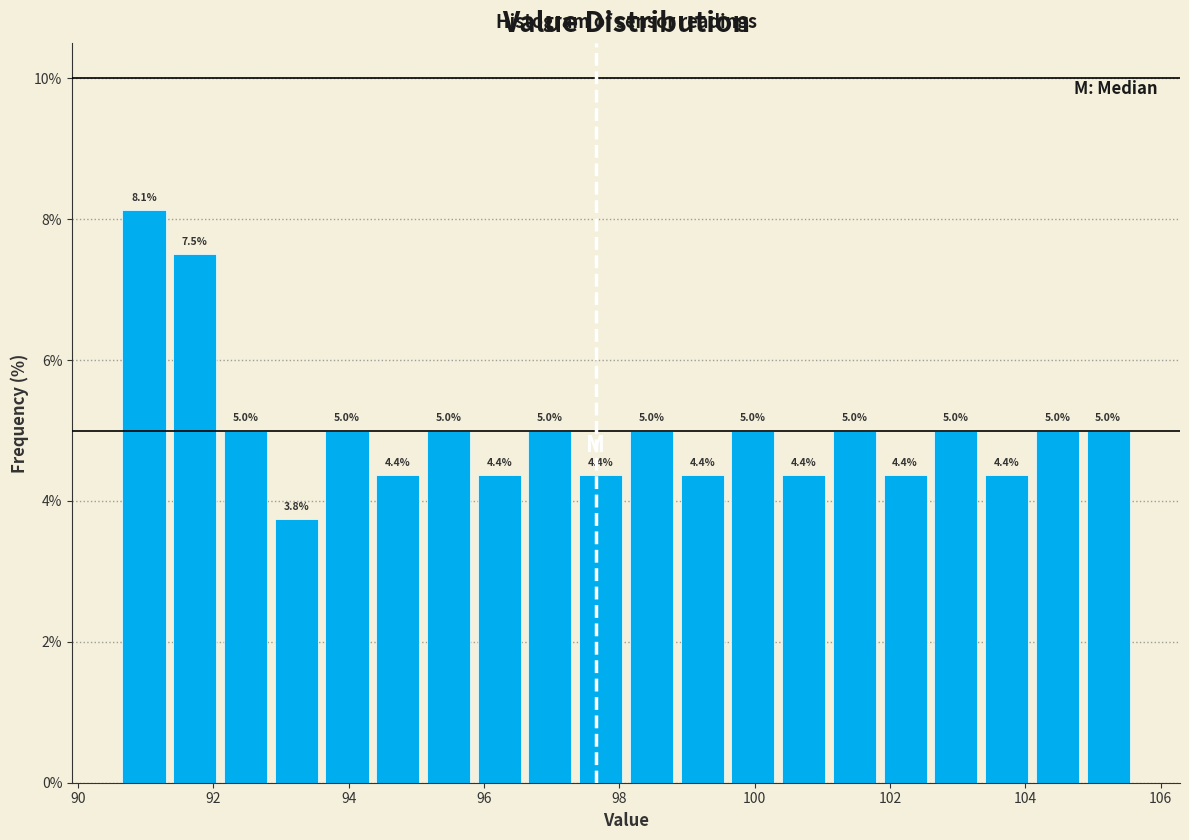

Around what value on the x-axis is the tallest bar? Give the approximate position of its centre, as read against the axis.

91.0